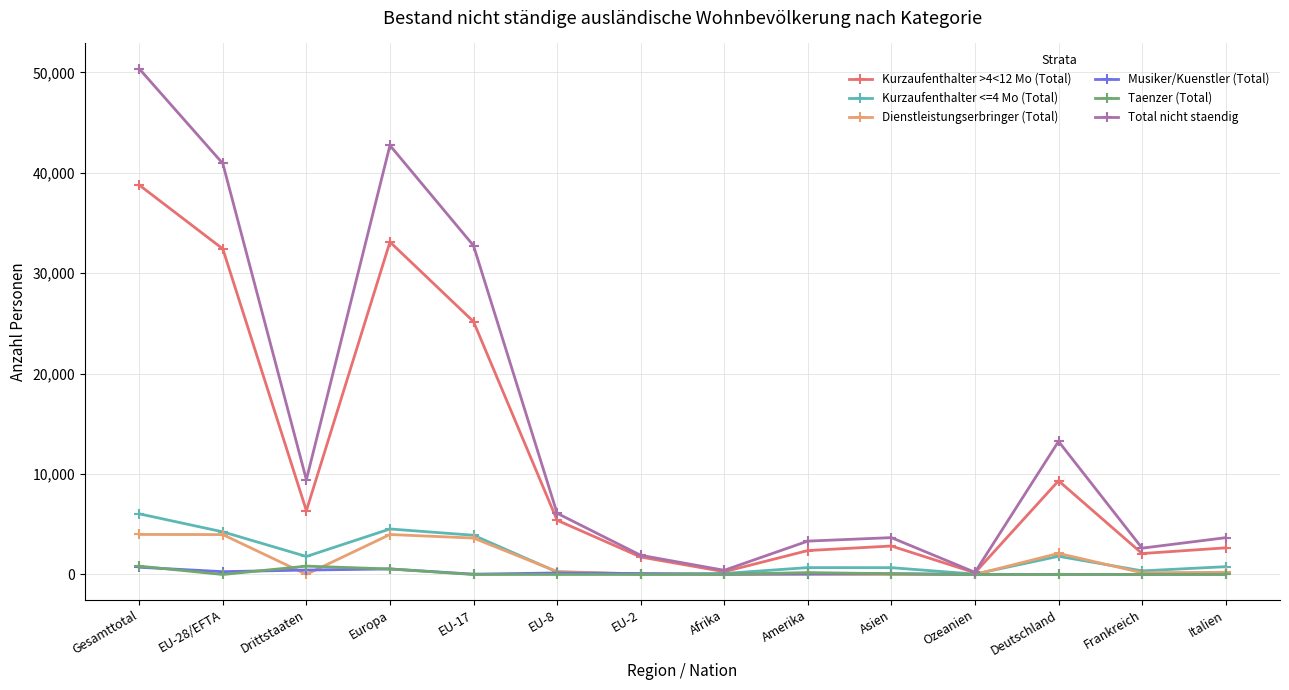

What is the sum of the Musiker/Kuenstler (Total) values at Frankreich and Asien?

79